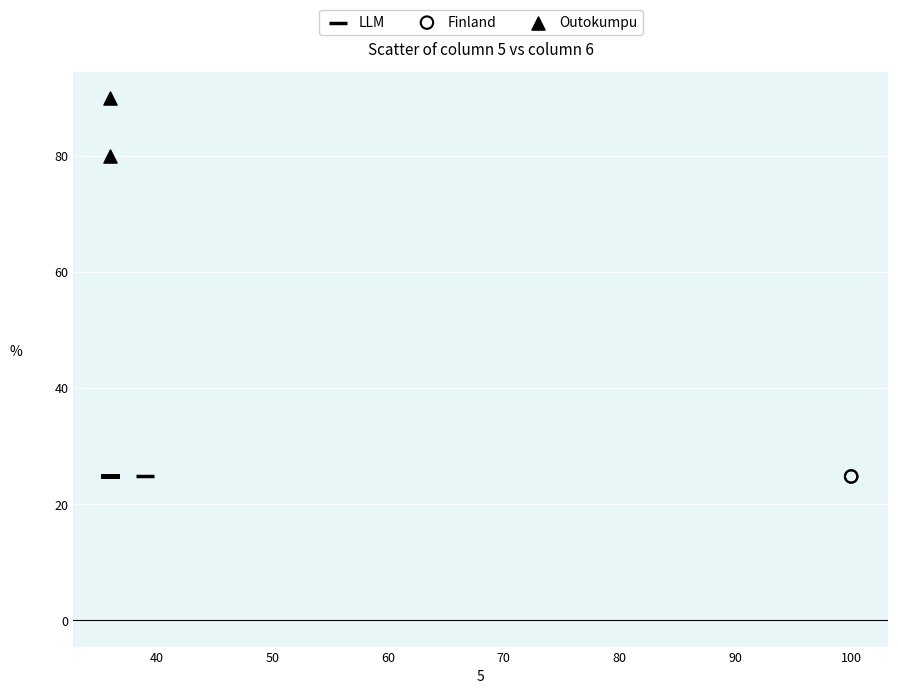

Which series contains the highest Y value?

Outokumpu